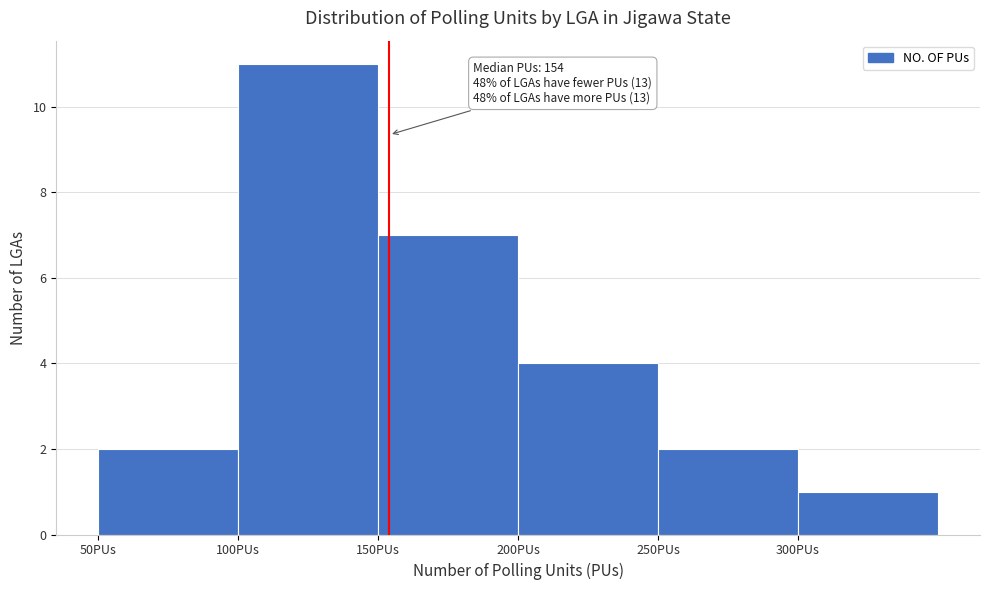

Over which range of the x-axis is the bar tallest?

100 to 150